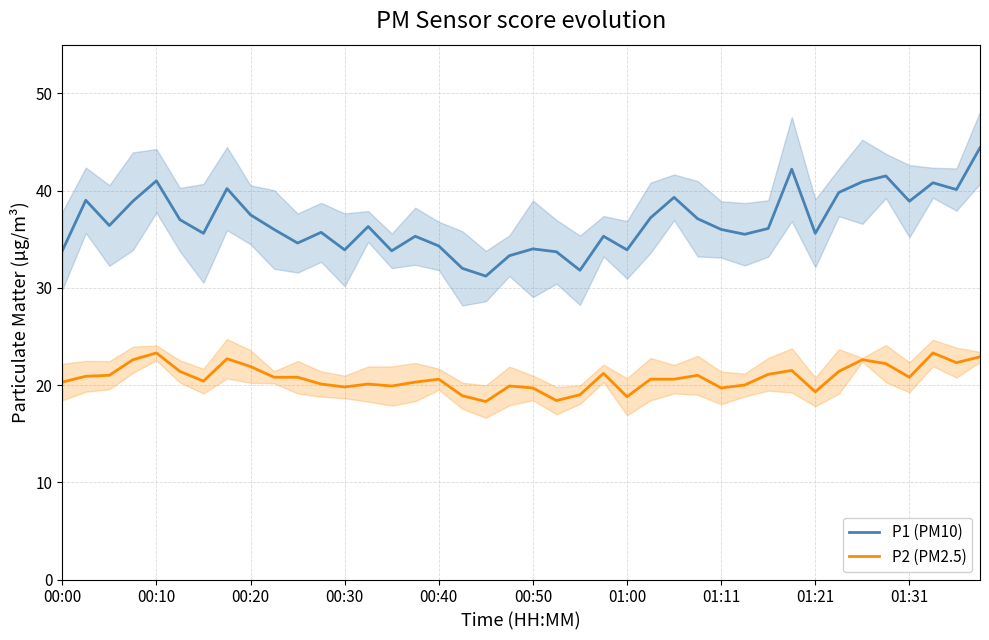

True or false: P1 (PM10) and P2 (PM2.5) intersect in this chart.

False